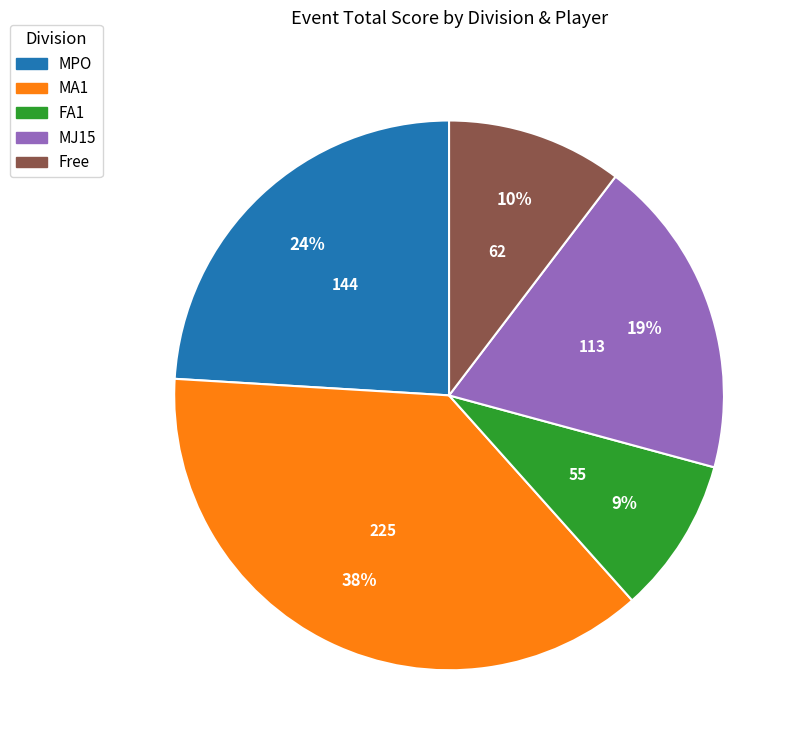

Rank the categories by value from highest to lowest.

MA1, MPO, MJ15, Free, FA1